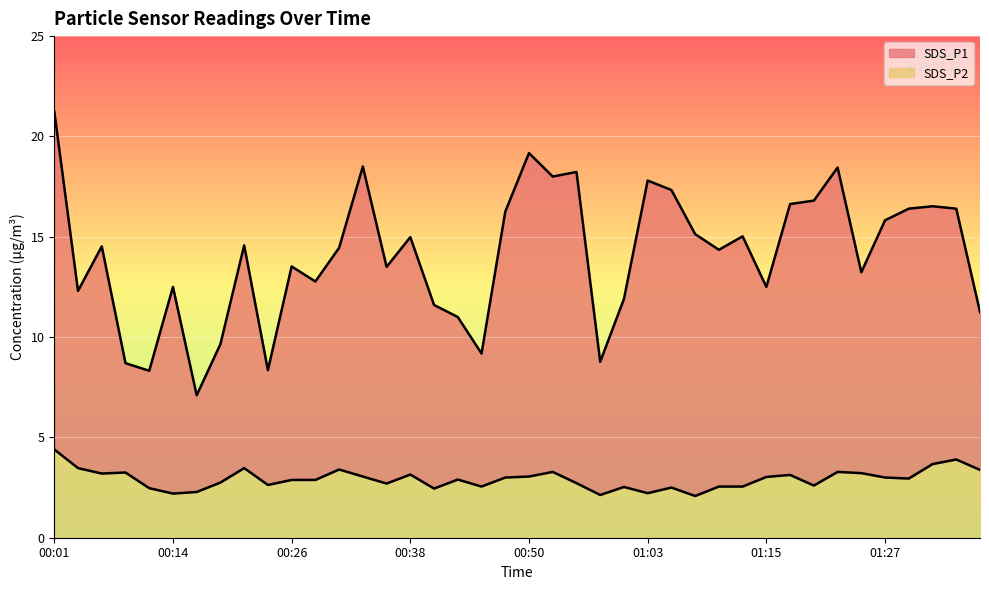

What position from the left is 01:05?

27